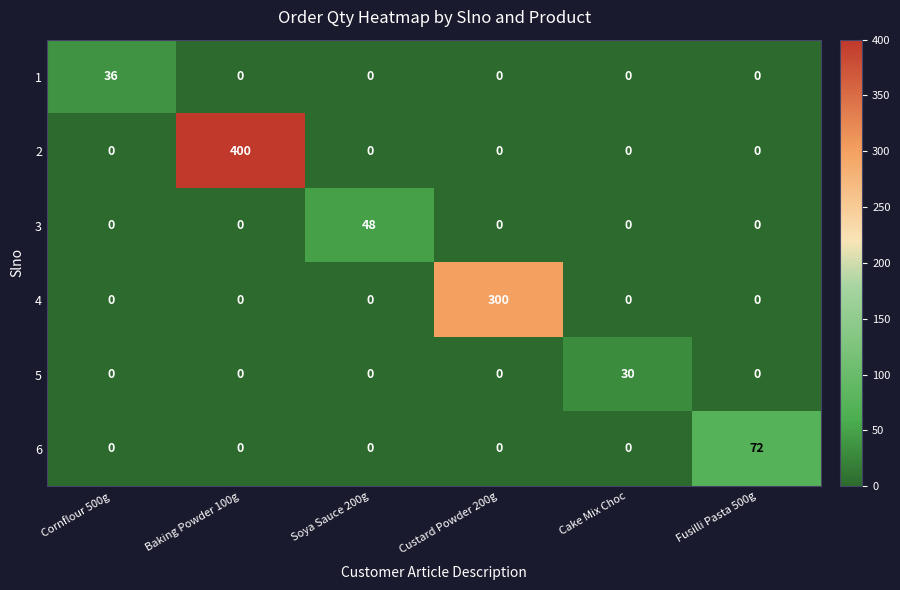

At which category does the chart reach its peak across all series?

Baking Powder 100g